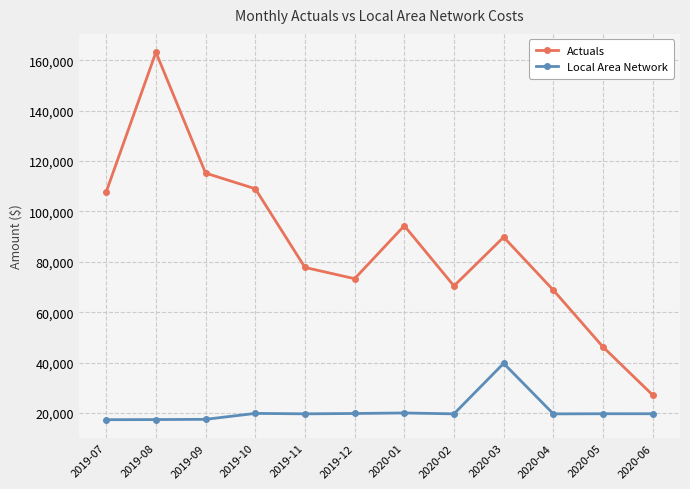

How many interior local valleys does the Actuals series have?

2